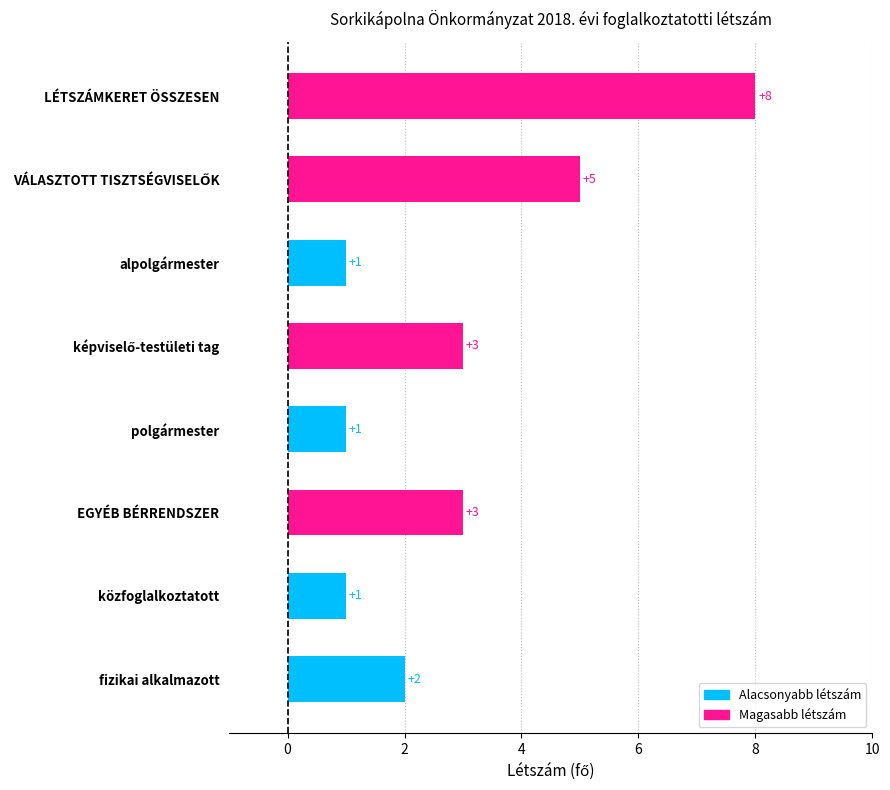

At which category does the chart reach its peak across all series?

LÉTSZÁMKERET ÖSSZESEN